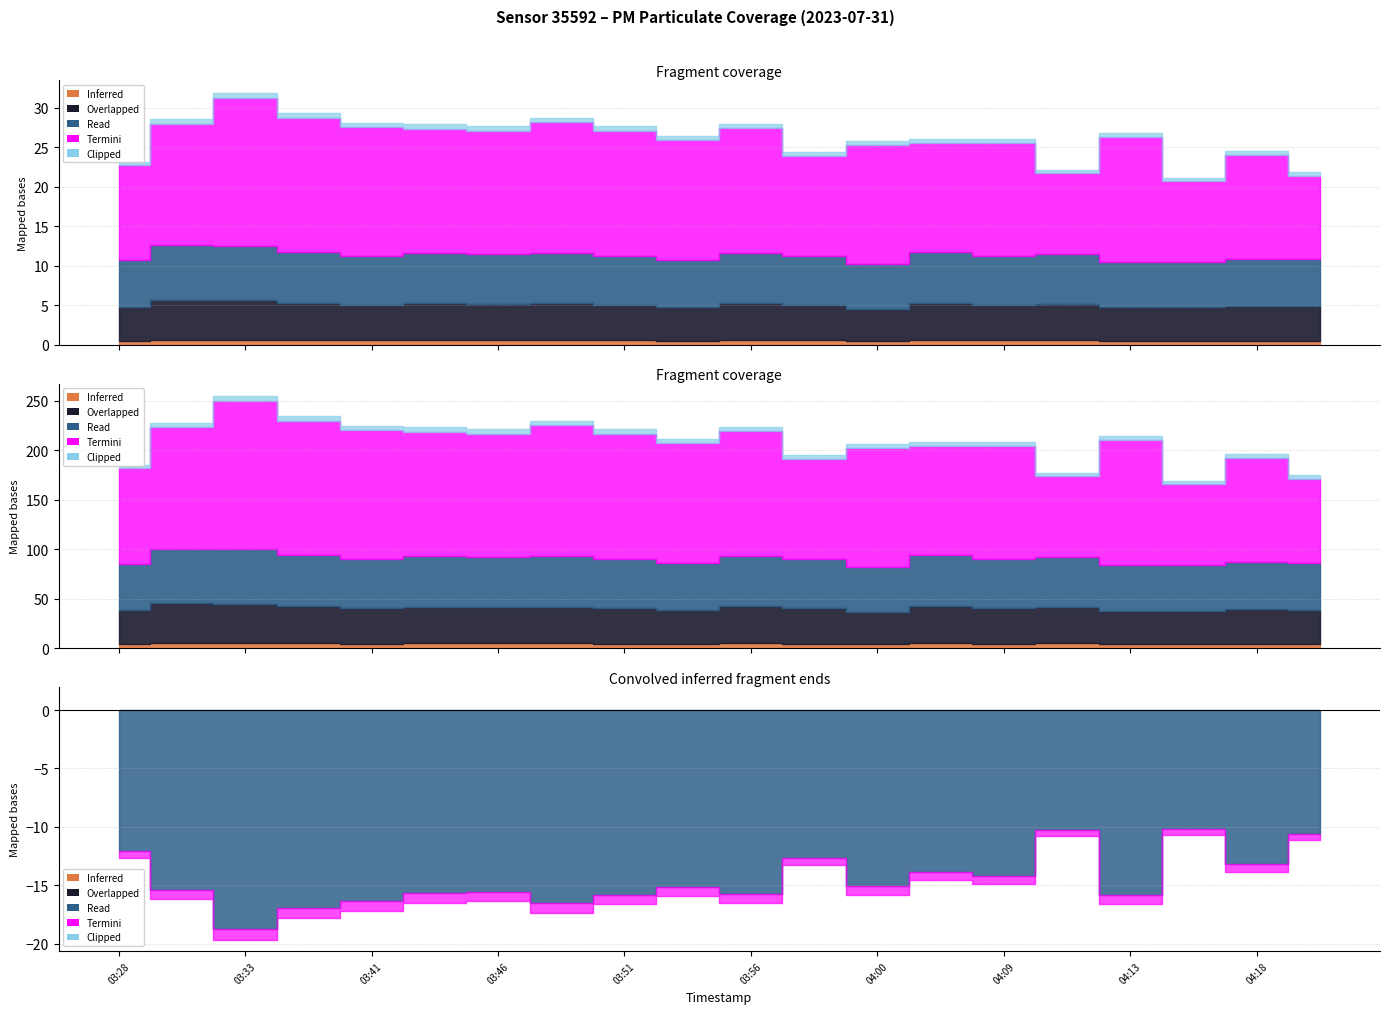

Is it true that P2 equals 18.6 at 04:16?

False